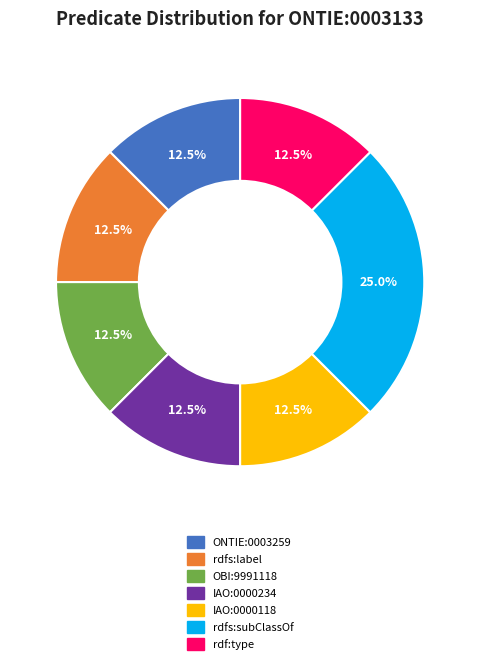

Which category has the biggest portion of the pie?

rdfs:subClassOf